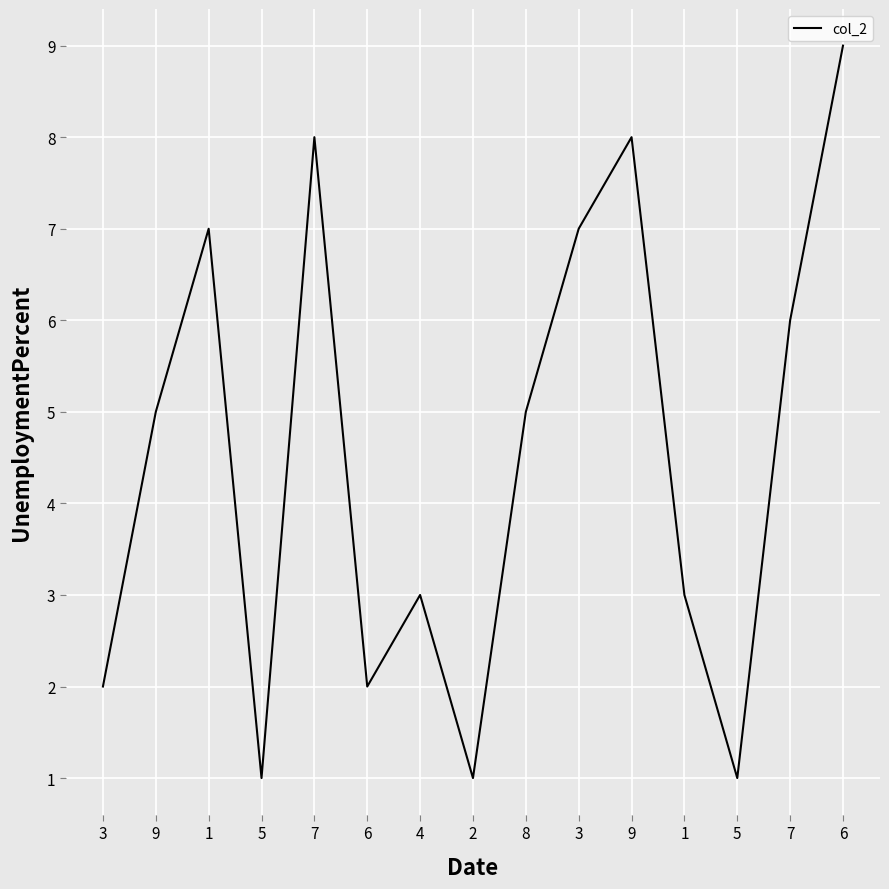

Does the chart display data point markers on the line(s)?

No